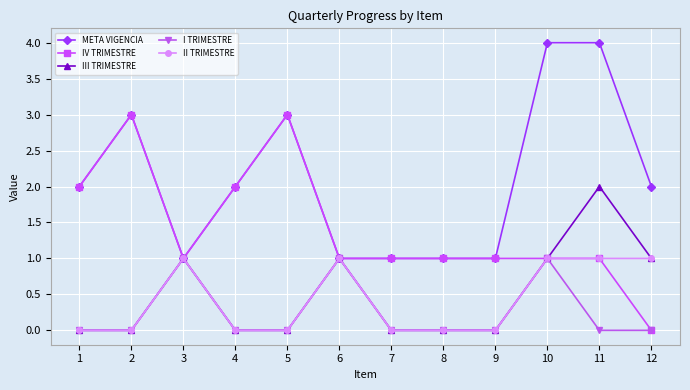

The value of II TRIMESTRE at 3 is 1. True or false?

True